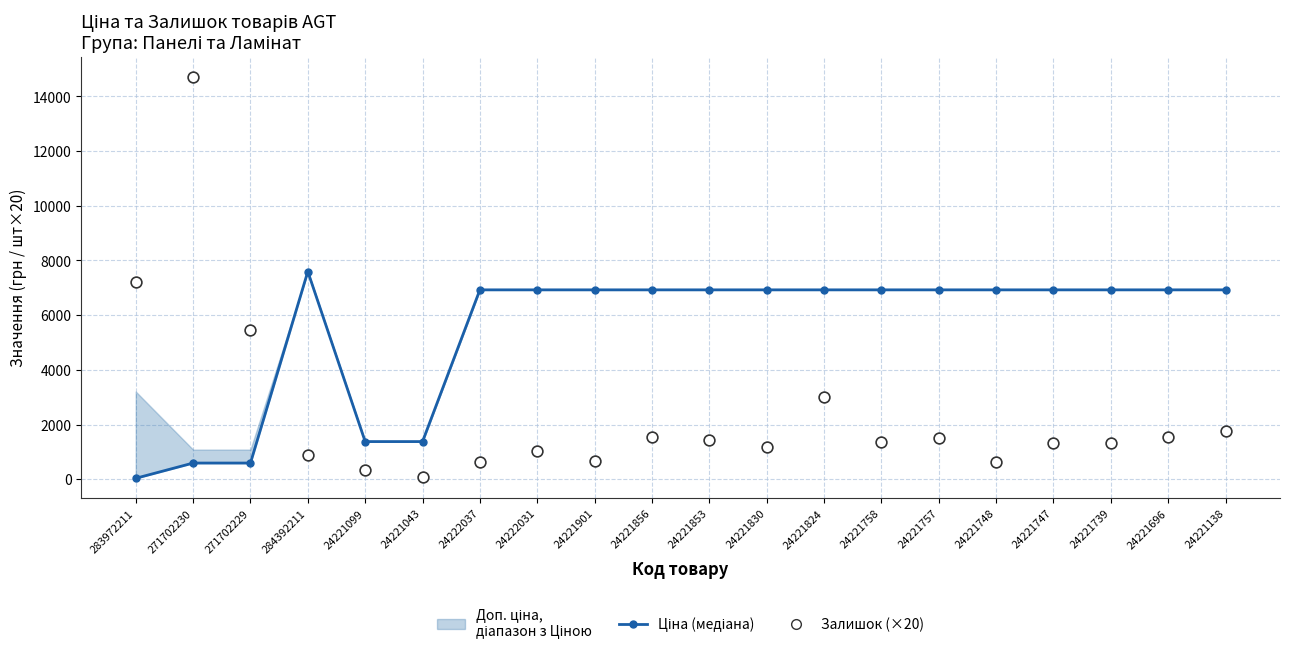

Which series has the largest Y range (max minus min)?

Залишок (×20)